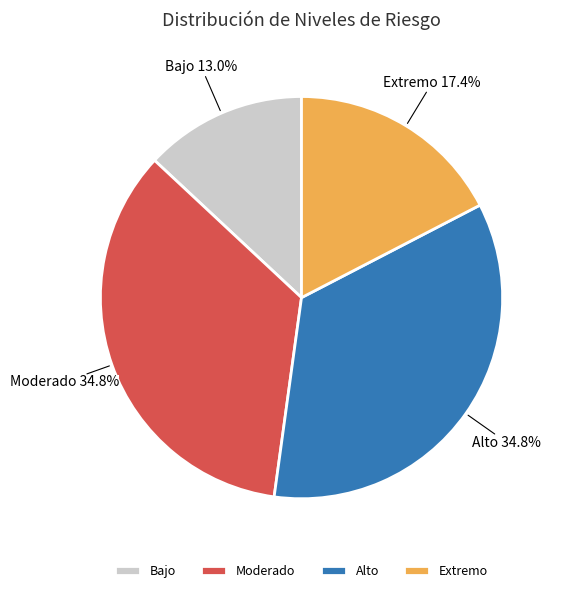

Between Moderado and Bajo, which is larger?

Moderado